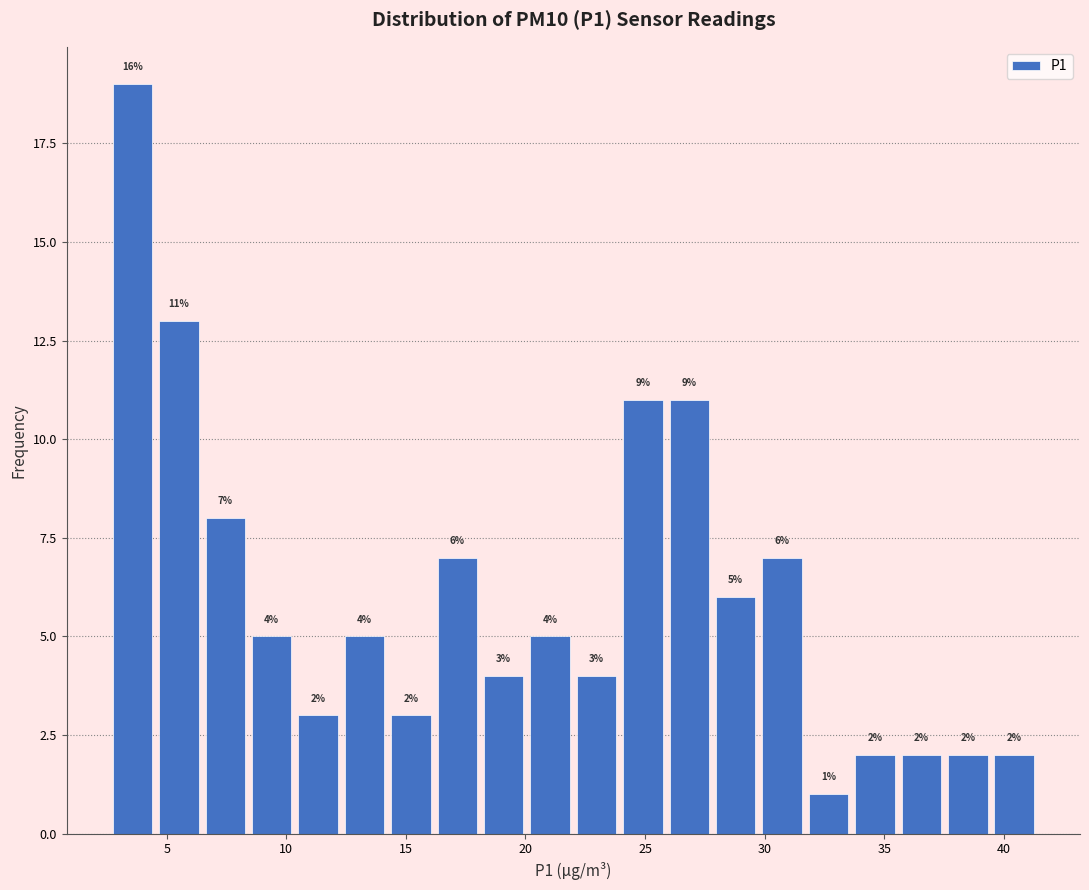

Read against the x-axis, roughly where is the centre of the tallest bar?

3.5